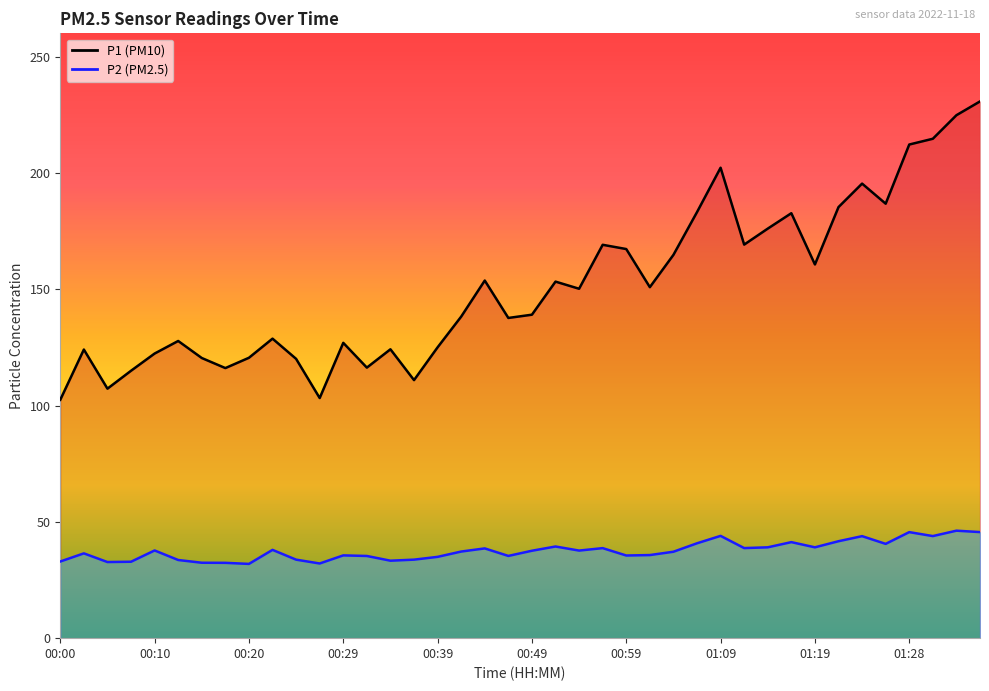

In P2, how many points are lower than both neighbors (excluding endpoints)?

11